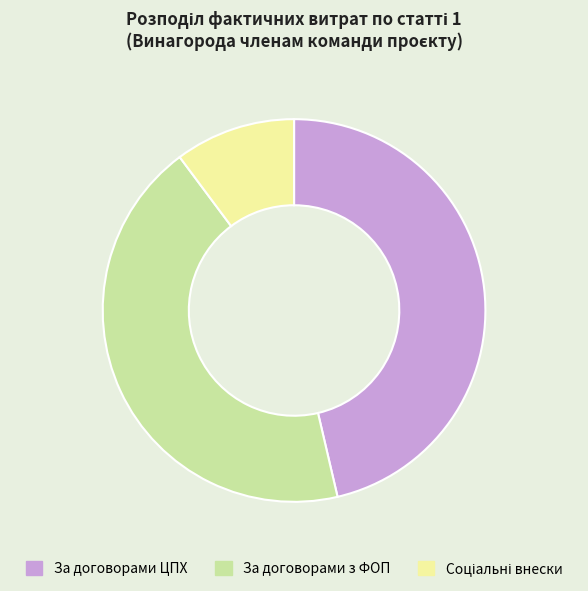

Approximately how many times larger is the value at За договорами ЦПХ compared to За договорами з ФОП?

1.1